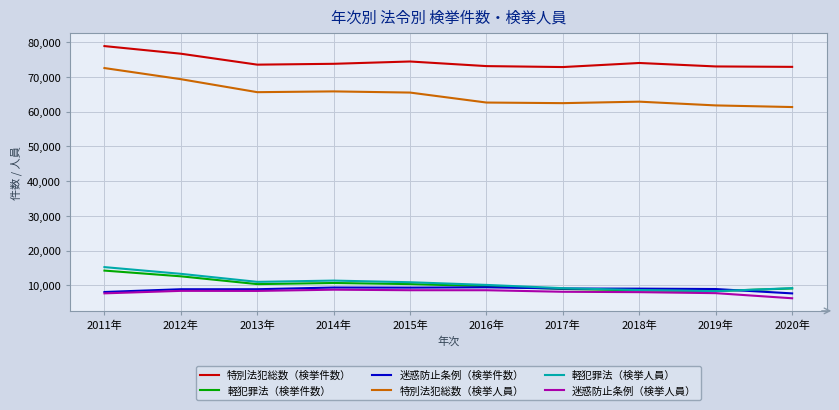

Which series changed the most between 2012年 and 2018年?

特別法犯総数（検挙人員）